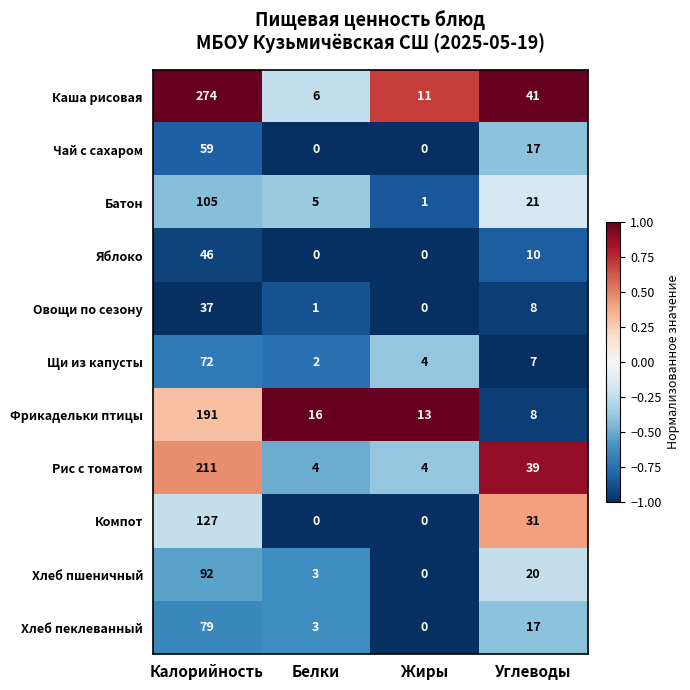

Read the Фрикадельки птицы value at Белки.

16